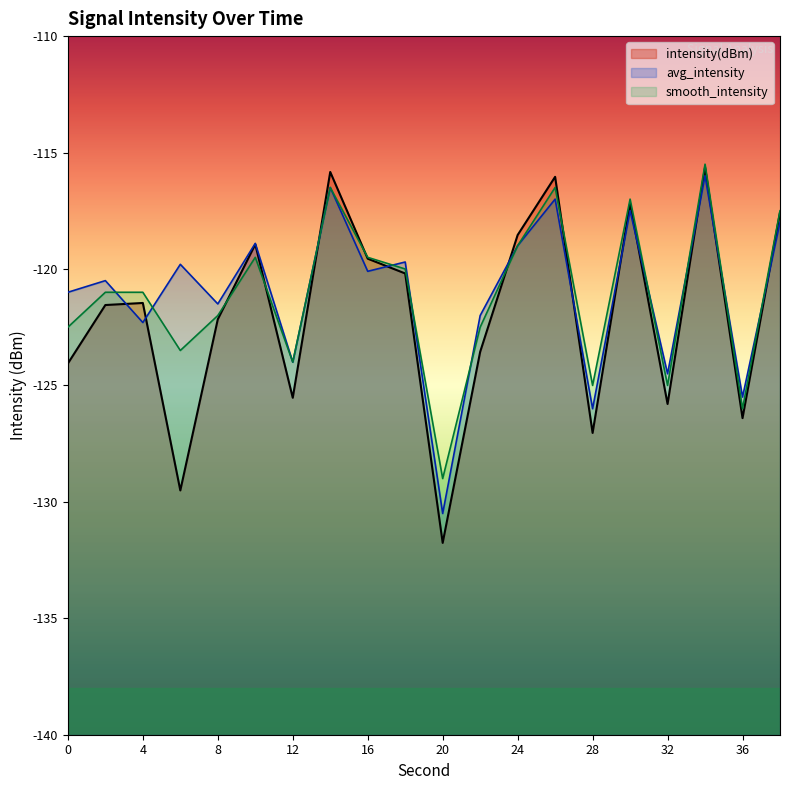

True or false: smooth_intensity and intensity(dBm) intersect in this chart.

True